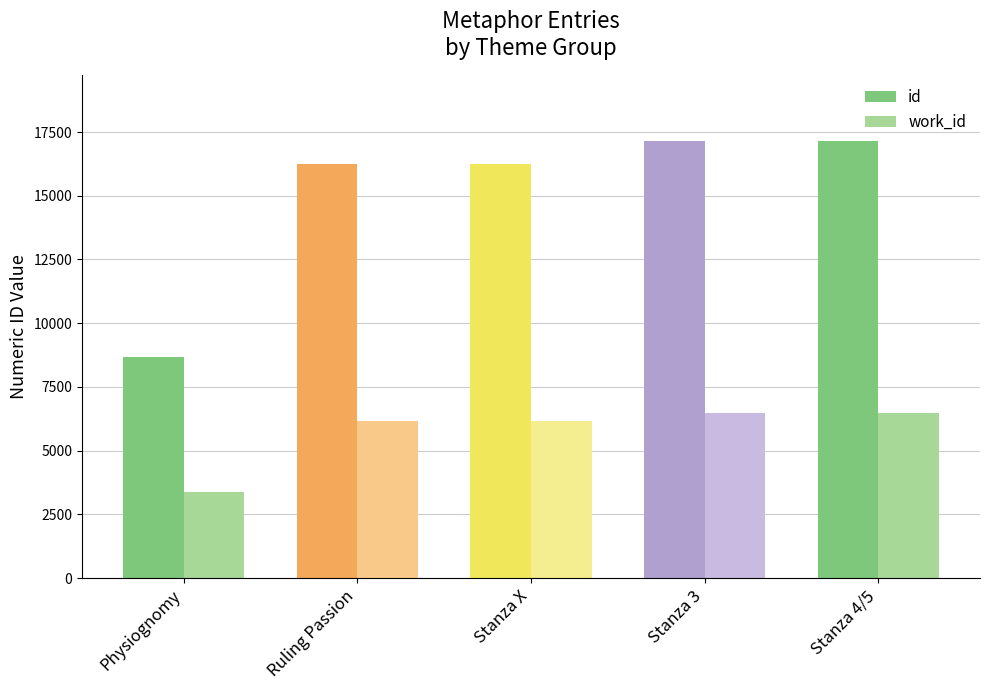

At 1, list the series in order from smallest to largest.

work_id, id